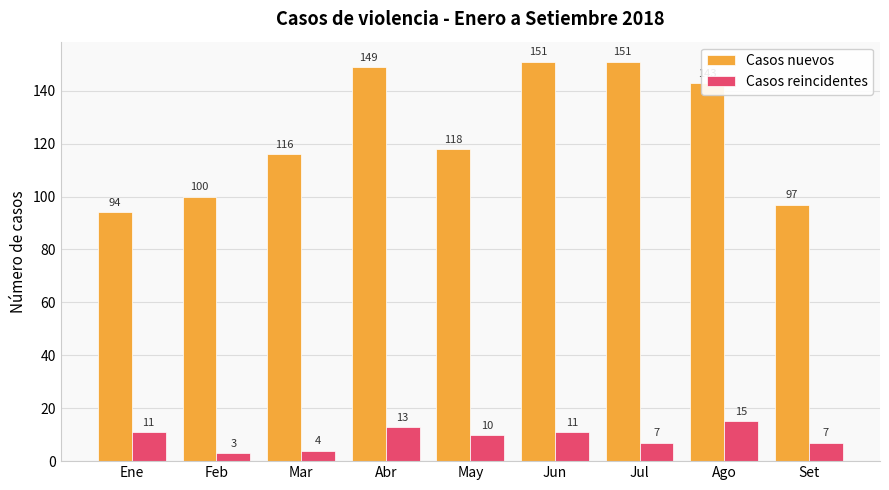

What is the value of the Casos reincidentes bar at the 2nd from the left?

3